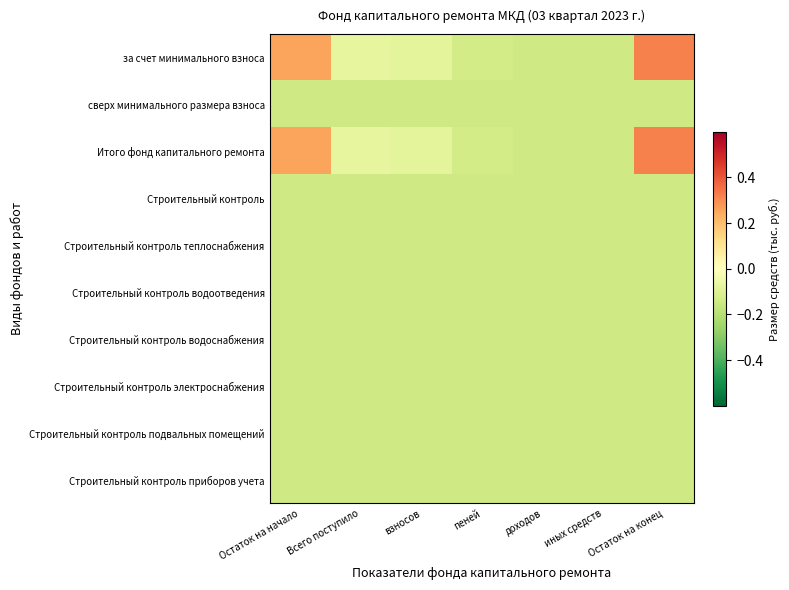

Reading left to right, transcribe all the data shown in this chart.

за счет минимального взноса: Остаток на начало=0.3	Всего поступило=-0.1	взносов=-0.1	пеней=-0.1	доходов=-0.1	иных средств=-0.1	Остаток на конец=0.3
сверх минимального размера взноса: Остаток на начало=-0.1	Всего поступило=-0.1	взносов=-0.1	пеней=-0.1	доходов=-0.1	иных средств=-0.1	Остаток на конец=-0.1
Итого фонд капитального ремонта: Остаток на начало=0.3	Всего поступило=-0.1	взносов=-0.1	пеней=-0.1	доходов=-0.1	иных средств=-0.1	Остаток на конец=0.3
Строительный контроль: Остаток на начало=-0.1	Всего поступило=-0.1	взносов=-0.1	пеней=-0.1	доходов=-0.1	иных средств=-0.1	Остаток на конец=-0.1
Строительный контроль теплоснабжения: Остаток на начало=-0.1	Всего поступило=-0.1	взносов=-0.1	пеней=-0.1	доходов=-0.1	иных средств=-0.1	Остаток на конец=-0.1
Строительный контроль водоотведения: Остаток на начало=-0.1	Всего поступило=-0.1	взносов=-0.1	пеней=-0.1	доходов=-0.1	иных средств=-0.1	Остаток на конец=-0.1
Строительный контроль водоснабжения: Остаток на начало=-0.1	Всего поступило=-0.1	взносов=-0.1	пеней=-0.1	доходов=-0.1	иных средств=-0.1	Остаток на конец=-0.1
Строительный контроль электроснабжения: Остаток на начало=-0.1	Всего поступило=-0.1	взносов=-0.1	пеней=-0.1	доходов=-0.1	иных средств=-0.1	Остаток на конец=-0.1
Строительный контроль подвальных помещений: Остаток на начало=-0.1	Всего поступило=-0.1	взносов=-0.1	пеней=-0.1	доходов=-0.1	иных средств=-0.1	Остаток на конец=-0.1
Строительный контроль приборов учета: Остаток на начало=-0.1	Всего поступило=-0.1	взносов=-0.1	пеней=-0.1	доходов=-0.1	иных средств=-0.1	Остаток на конец=-0.1